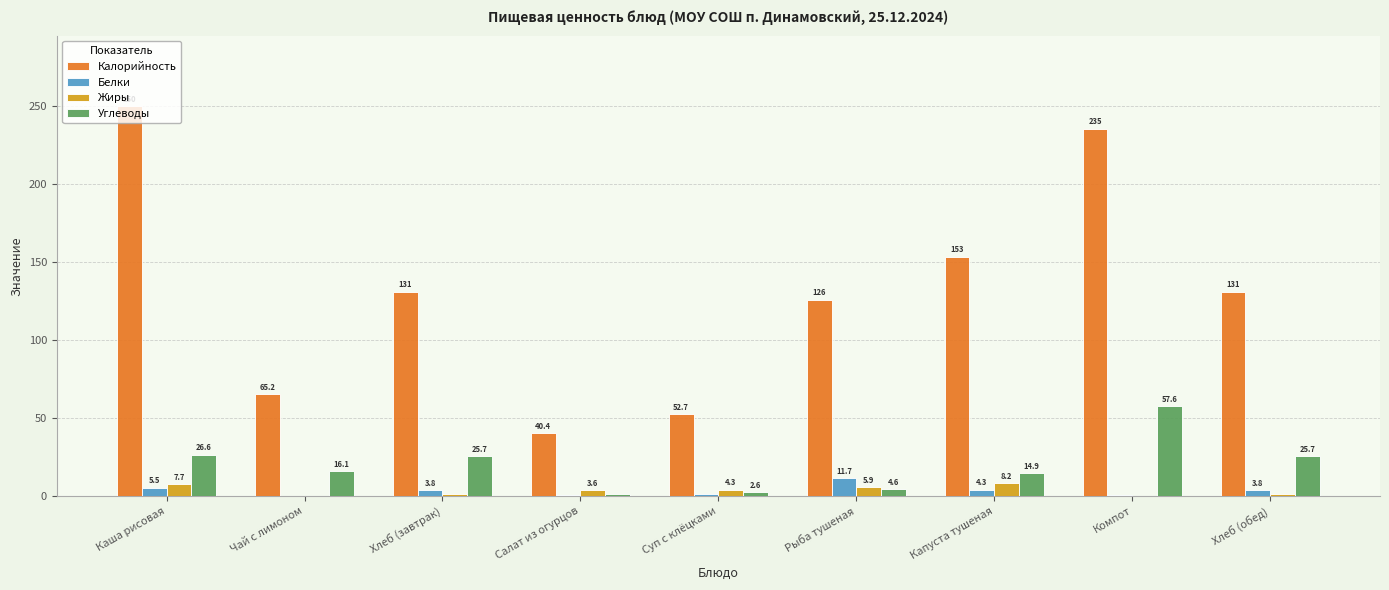

Between Чай с лимоном and Компот, which series saw the biggest shift?

Калорийность